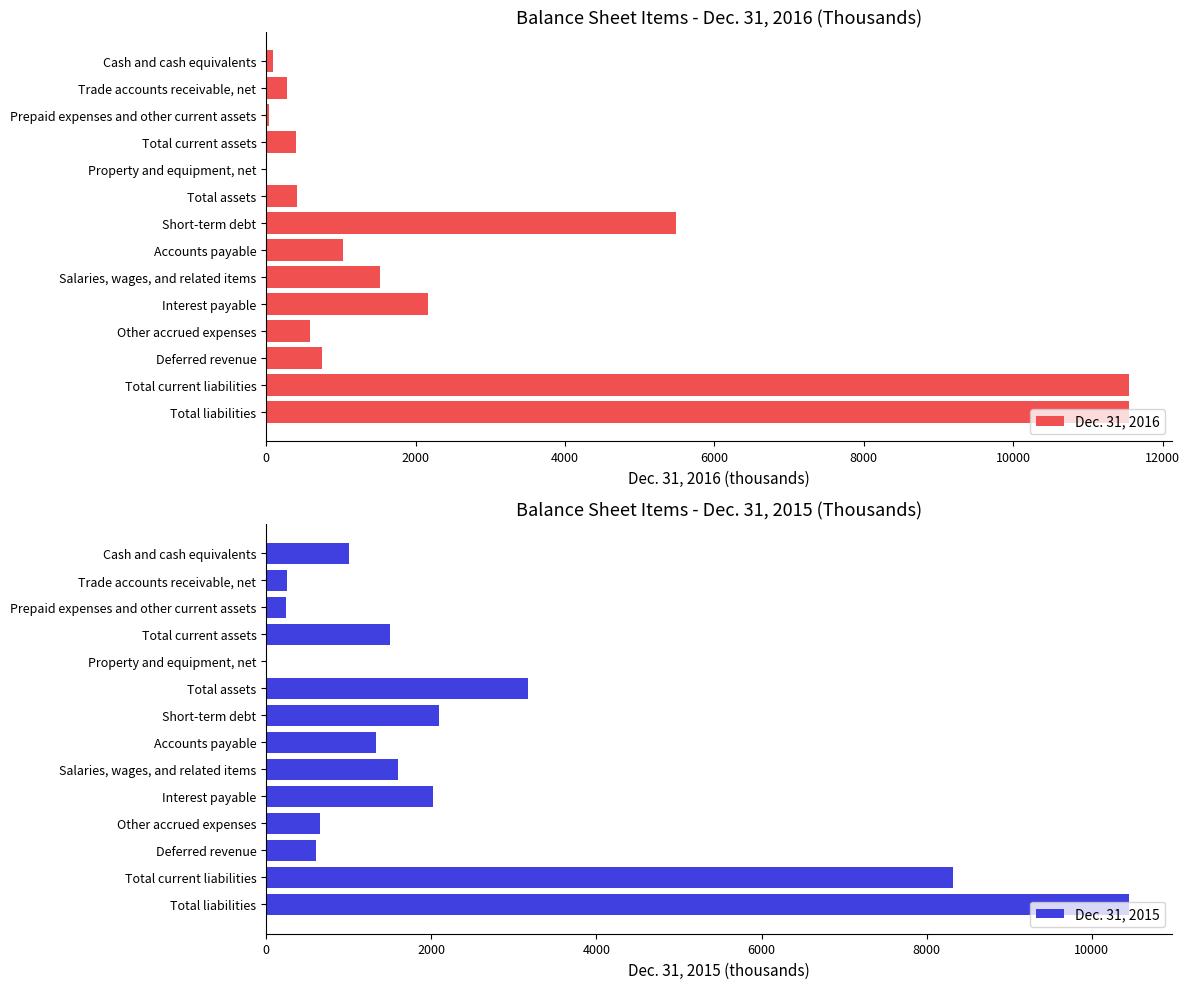

The value of Dec. 31, 2016 at Other accrued expenses is 589. True or false?

True